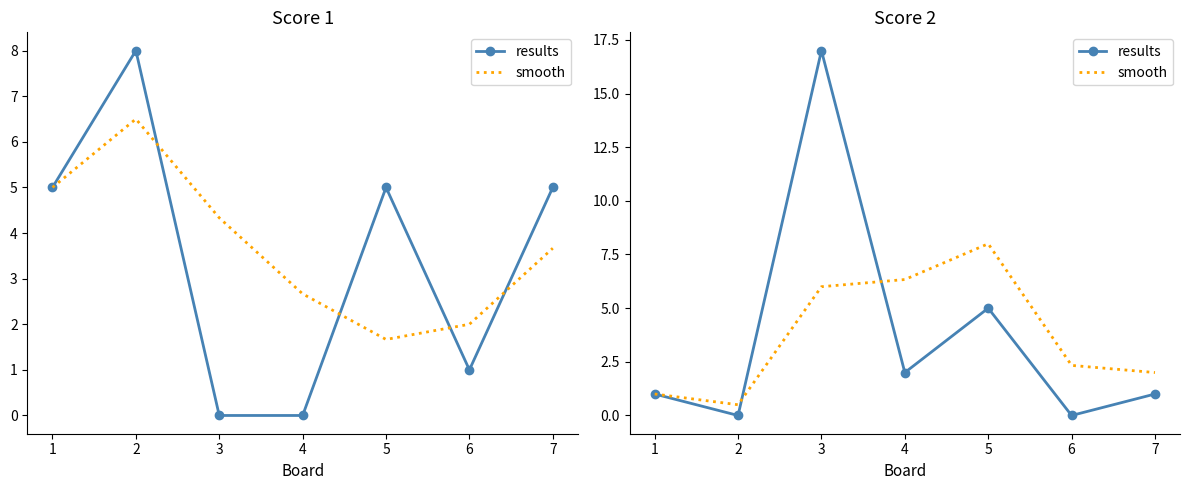

At 6, list the series in order from largest to smallest.

smooth, results